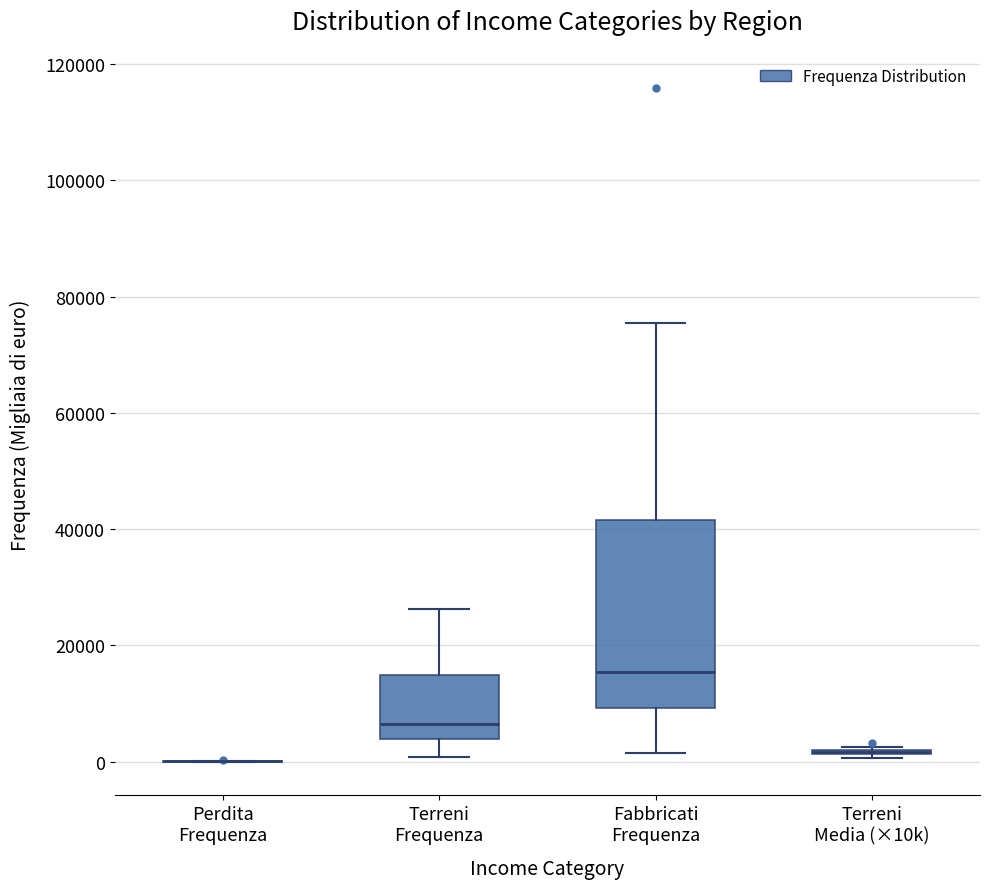

Reading left to right, read every box against the y-axis: the position of its median line, the range the box covers, and the ends of its whiskers. The values are not printed on the chart, so give them approximately, as read against the axis.

Perdita Frequenza: box collapsed to a line at 0, whiskers 0 to 0
Terreni Frequenza: median 6000, box 4000 to 14000, whiskers 0 to 26000
Fabbricati Frequenza: median 16000, box 10000 to 42000, whiskers 2000 to 76000
Terreni Media (×10k): box collapsed to a line at 2000, whiskers 0 to 2000